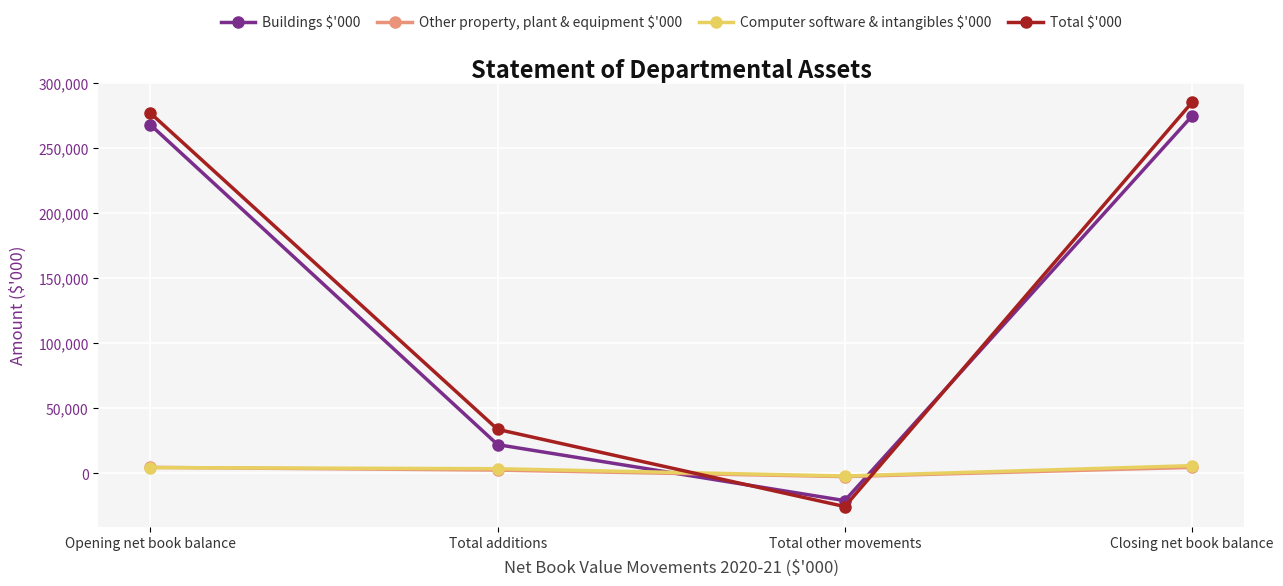

What is the minimum value for Computer software & intangibles $'000?

-2060